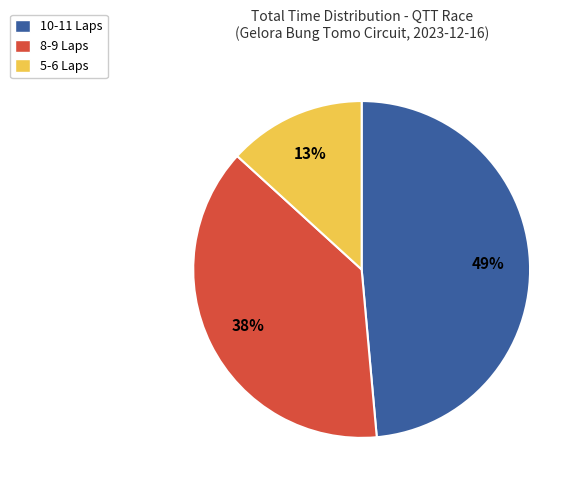

Is it true that 10-11 Laps is 49% of the pie?

True